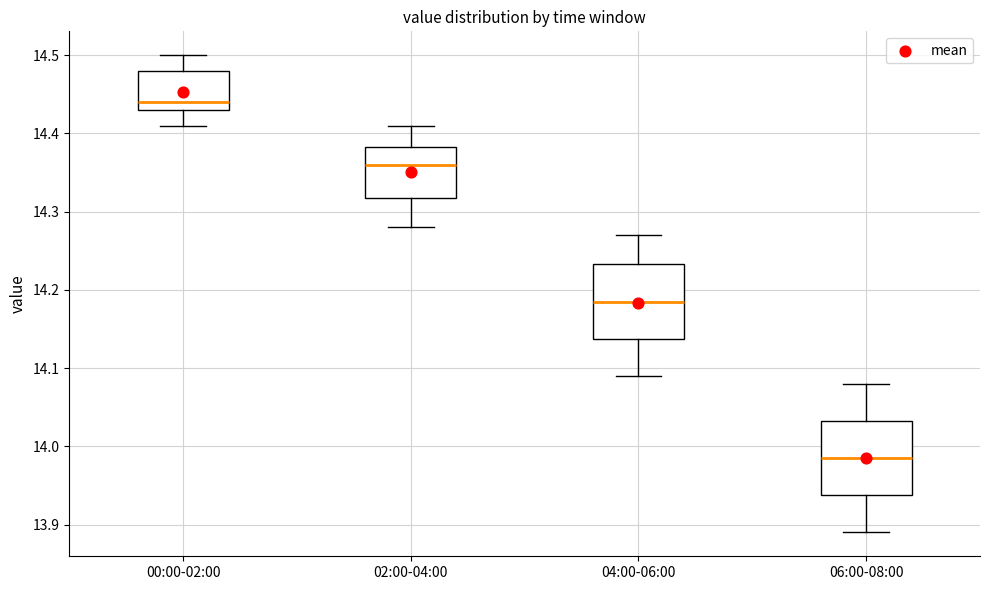

Reading left to right, transcribe this box plot: for each box, give where its median line is, the range the box spans, and where its two whiskers end, as read against the y-axis. The values are not printed on the chart, so give them approximately, as read against the axis.

00:00-02:00: median 14.44, box 14.43 to 14.48, whiskers 14.41 to 14.50
02:00-04:00: median 14.36, box 14.32 to 14.38, whiskers 14.28 to 14.41
04:00-06:00: median 14.19, box 14.14 to 14.23, whiskers 14.09 to 14.27
06:00-08:00: median 13.99, box 13.94 to 14.03, whiskers 13.89 to 14.08